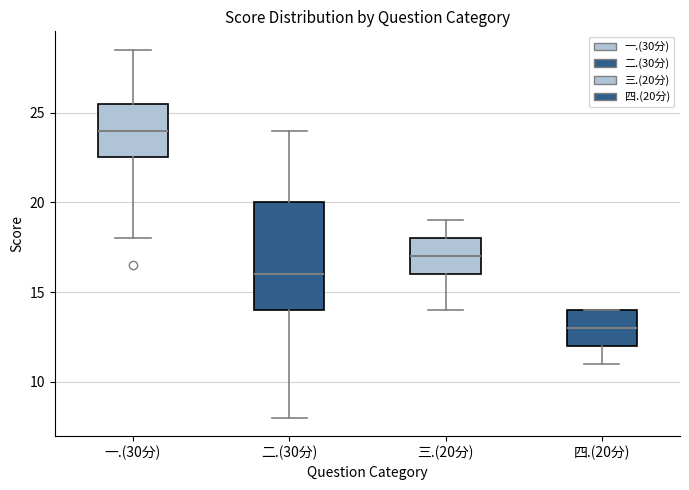

Where does the median line of the box for 二.(30分) sit on the y-axis? The values are not printed on the chart, so give them approximately, as read against the axis.

16.0